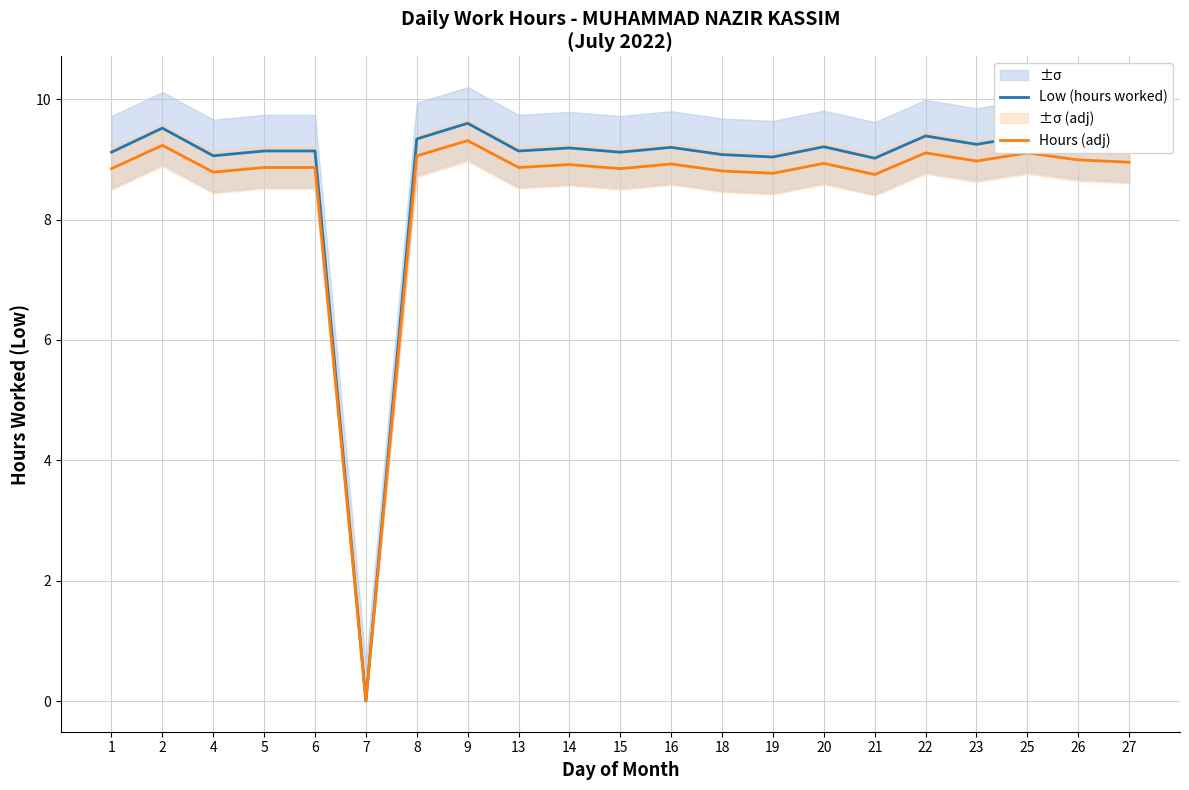

Which series has the widest spread of values?

Low (hours worked)